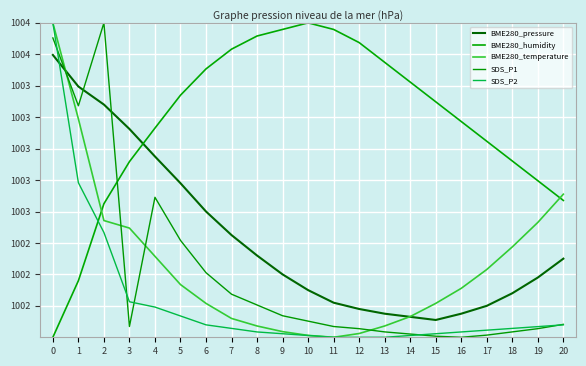

What are all the series names shown in the legend?

BME280_pressure, BME280_humidity, BME280_temperature, SDS_P1, SDS_P2